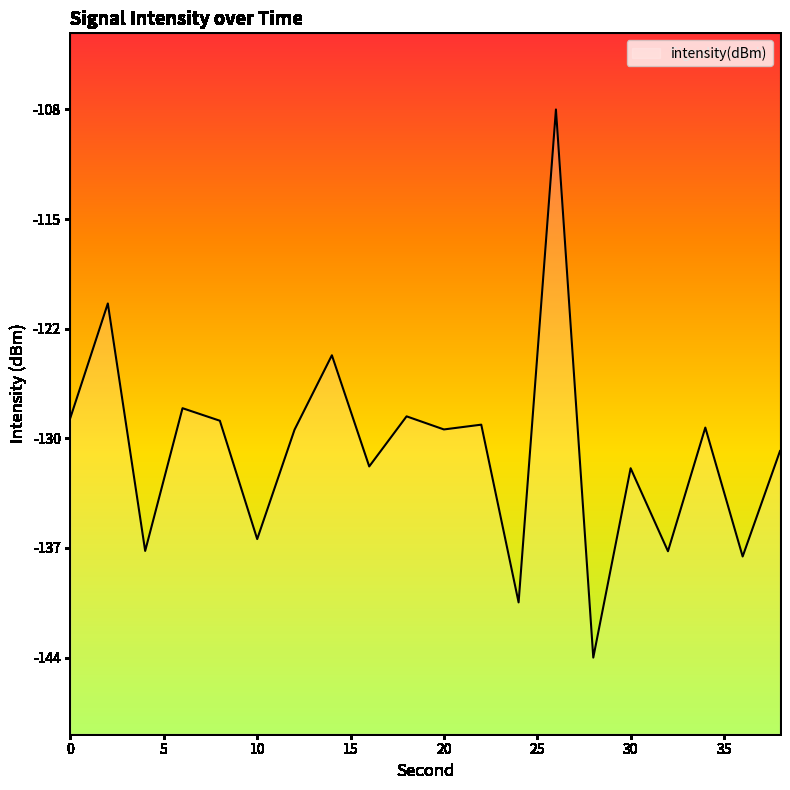

Reading left to right, transcribe all the data shown in this chart.

-128.2	-120.7	-136.9	-127.5	-128.4	-136.1	-129.0	-124.1	-131.4	-128.1	-128.9	-128.6	-140.3	-107.9	-143.9	-131.5	-136.9	-128.8	-137.3	-130.4